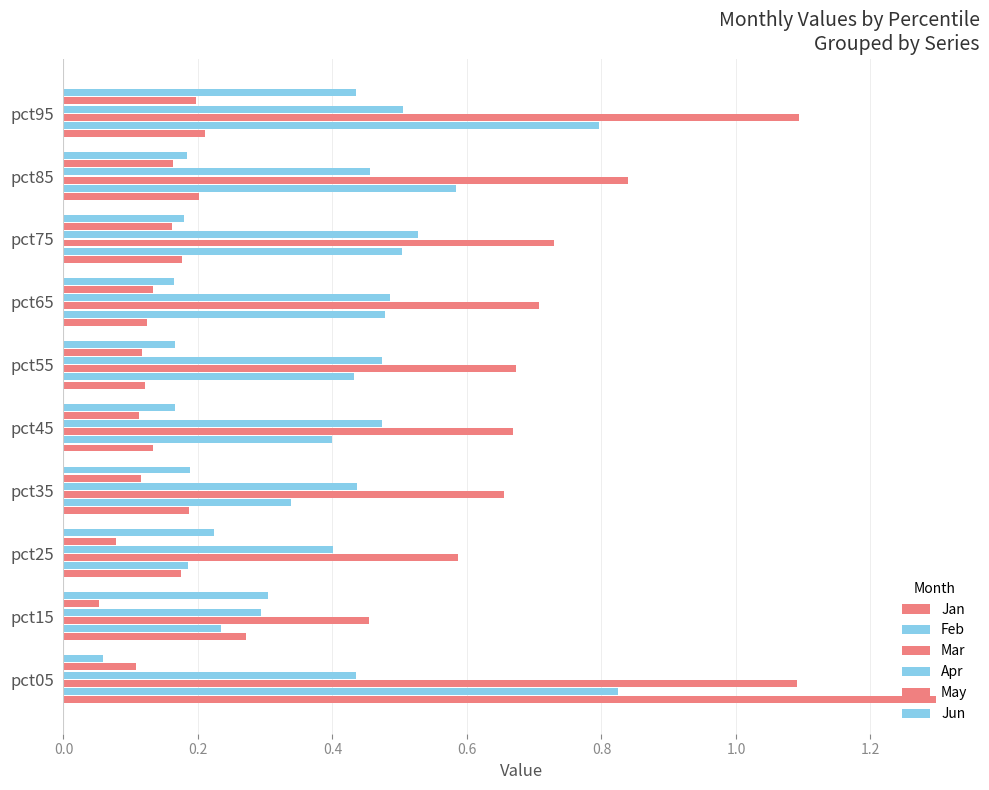

Count the Apr values in the range 0 to 1.

10